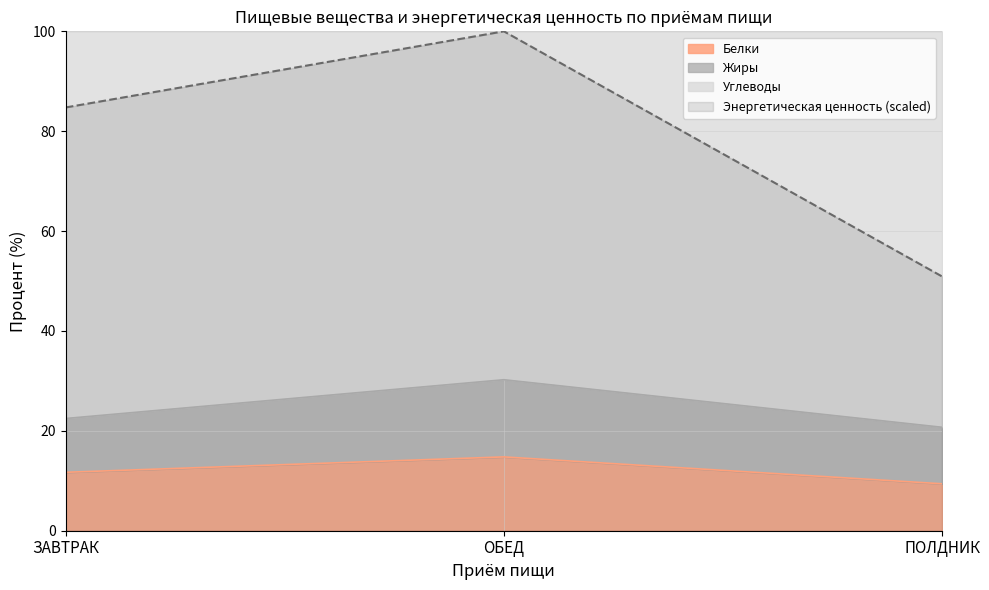

At how many categories does at least one series exceed 59?

2